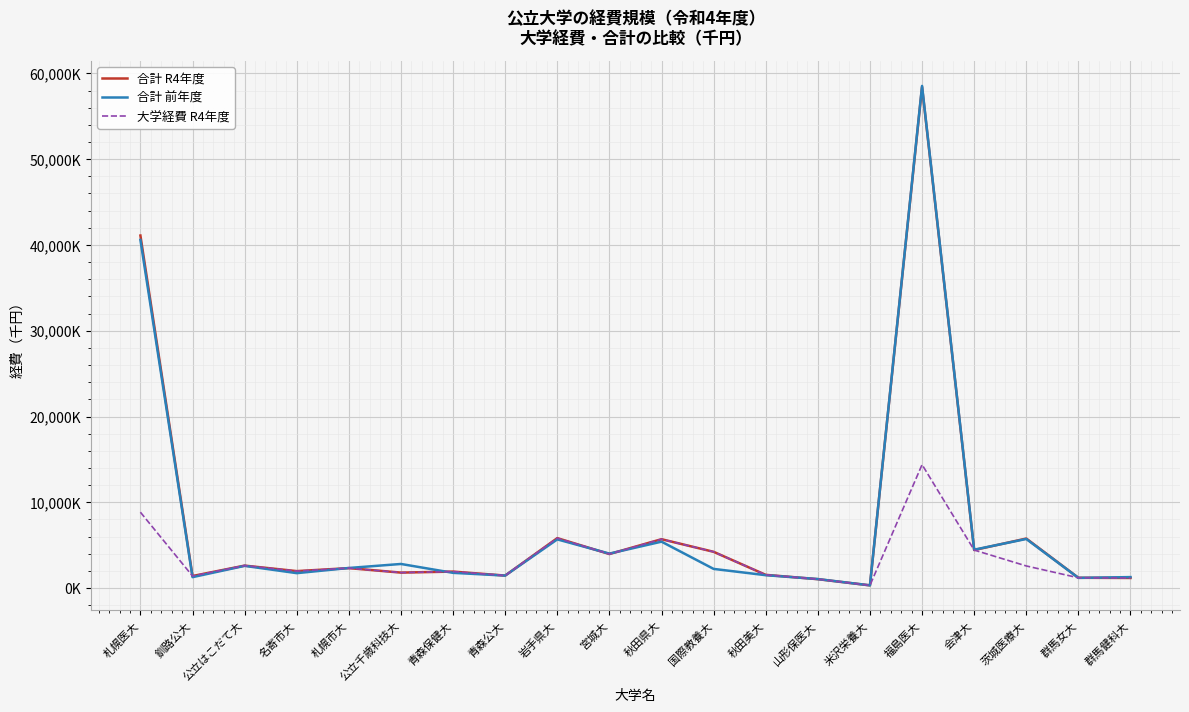

How many interior local valleys does the 合計 前年度 series have?

7